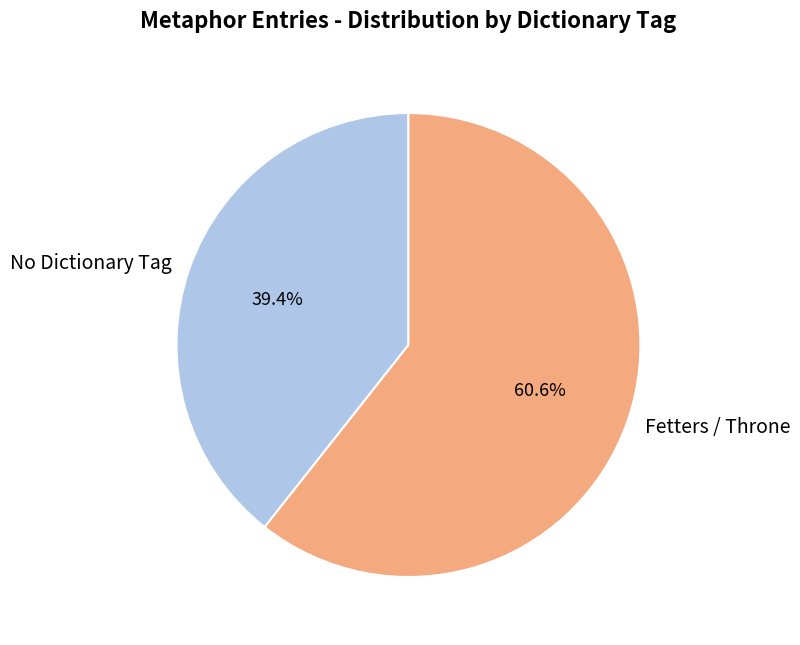

What percentage is NOT represented by No Dictionary Tag?

60.6%